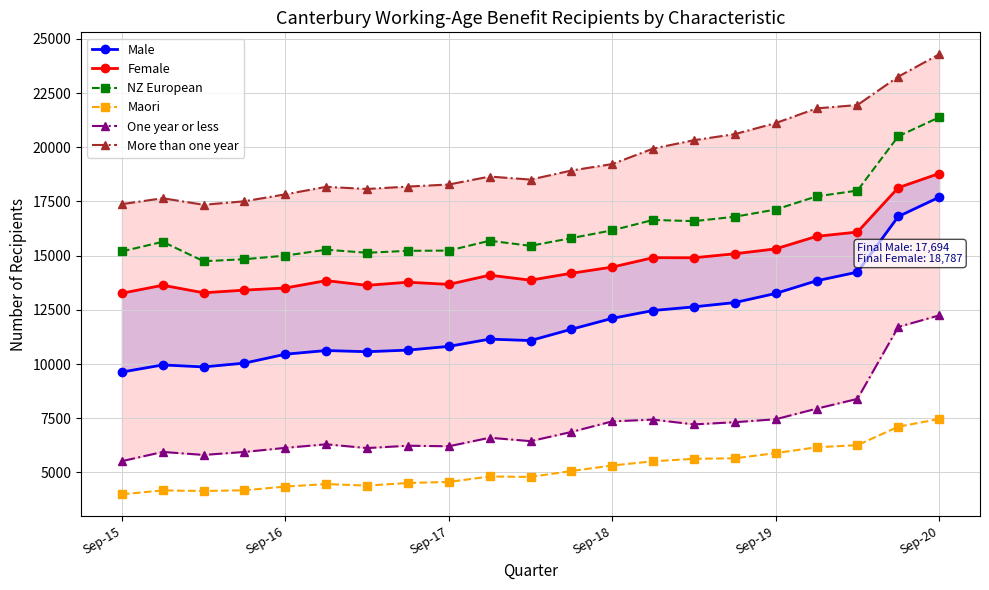

How many interior local peaks does the One year or less series have?

5